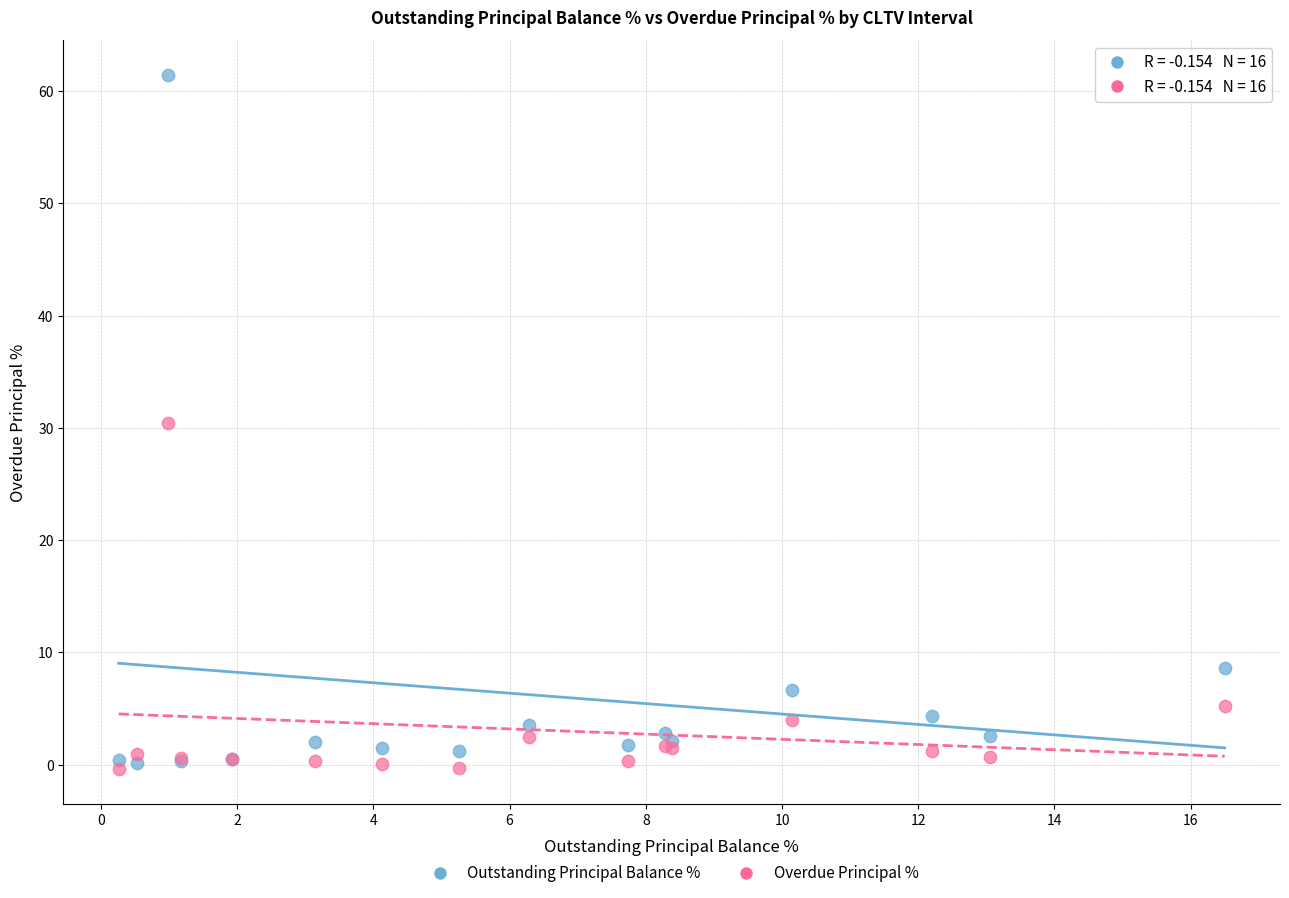

What is the X range (max minus min) for the scatter plot?

16.2